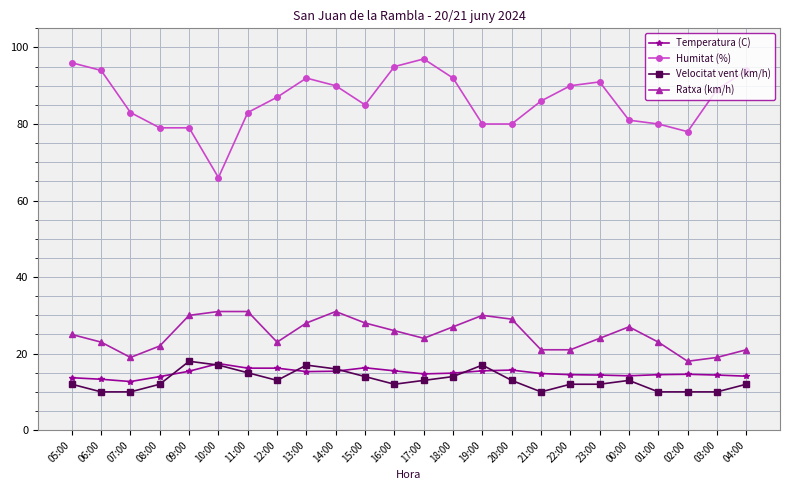

What is the sum of the Temperatura (C) values at 12:00 and 22:00?

30.7